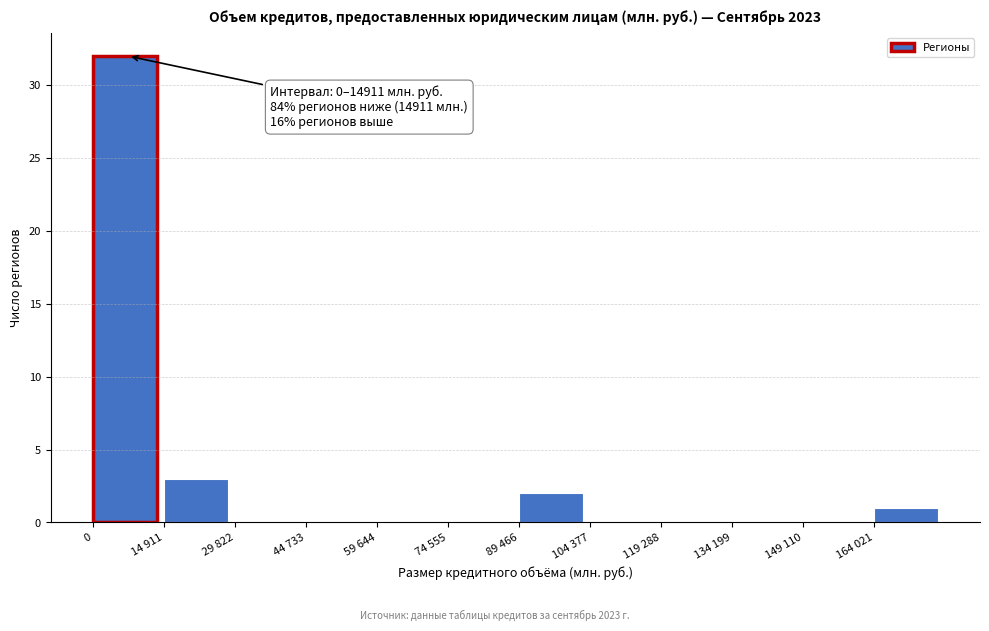

Reading right to left, extract all data points from this chart.

164 021=1	149 110=0	134 199=0	119 288=0	104 377=0	89 466=2	74 555=0	59 644=0	44 733=0	29 822=0	14 911=3	0=32